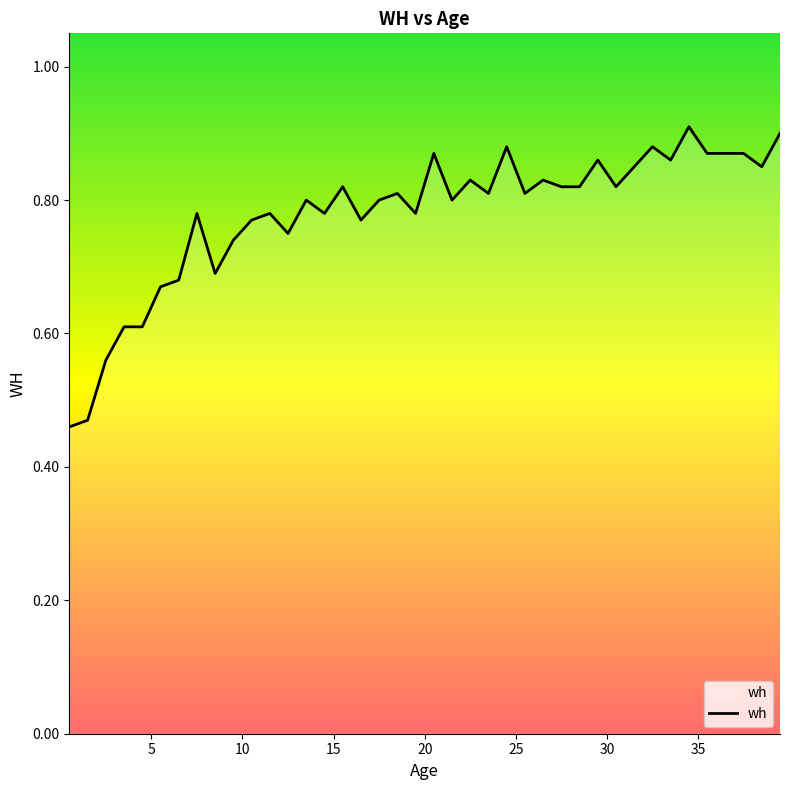

Count the values in the range 0 to 1.

40